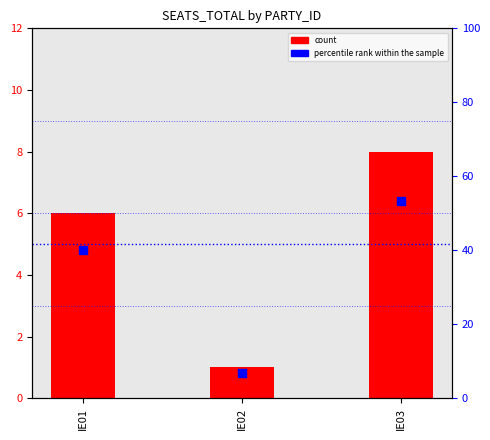

At how many categories does at least one series exceed 23?

2